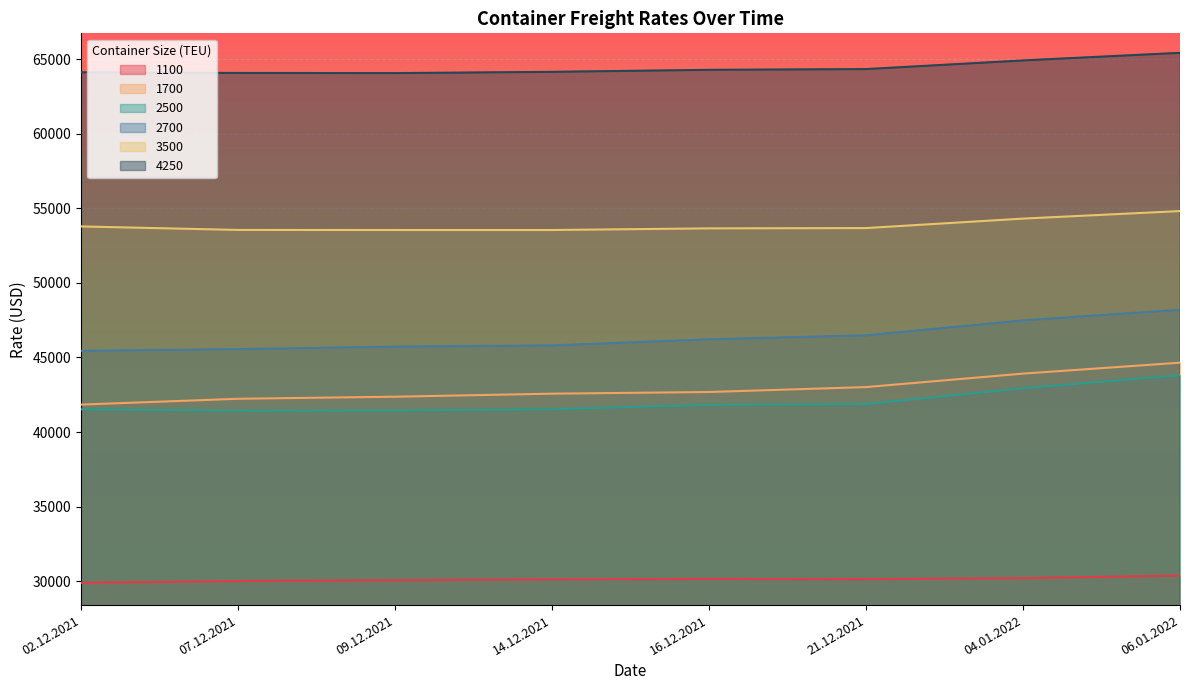

What is the value of the 2700 point at the 4th from the left?

45805